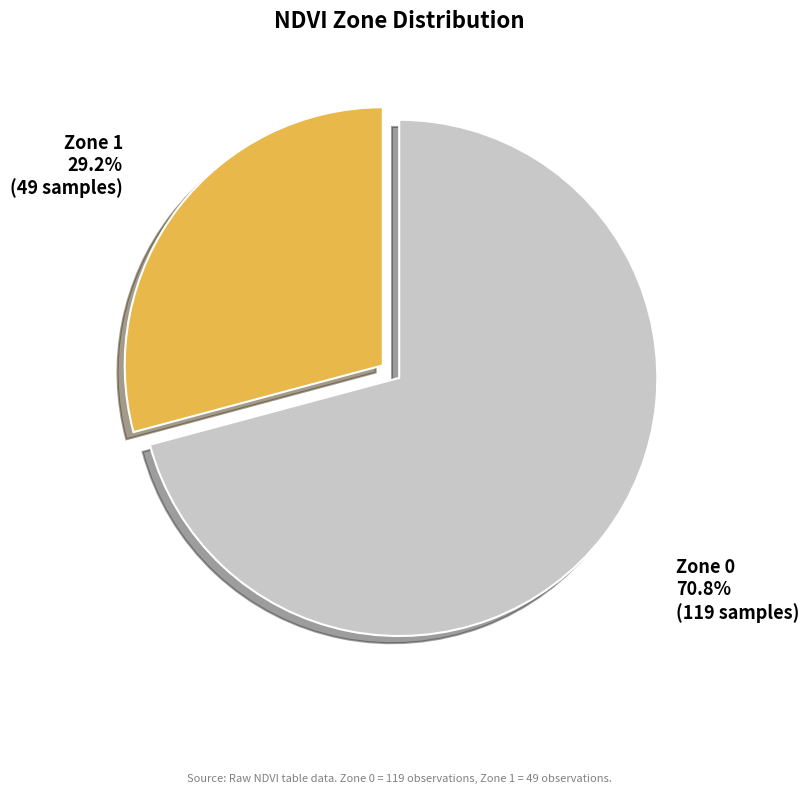

What is the largest slice in the pie chart?

Zone 0